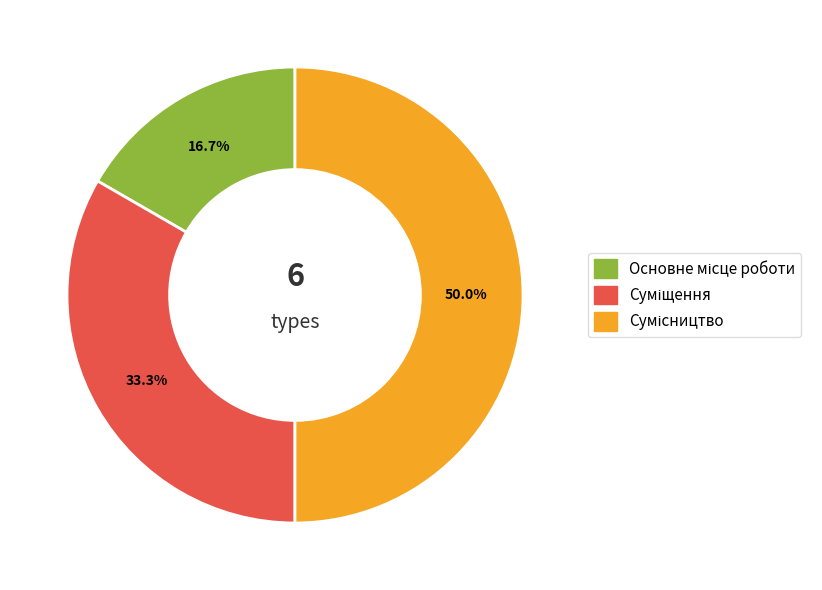

Is it true that Суміщення is 33% of the pie?

True